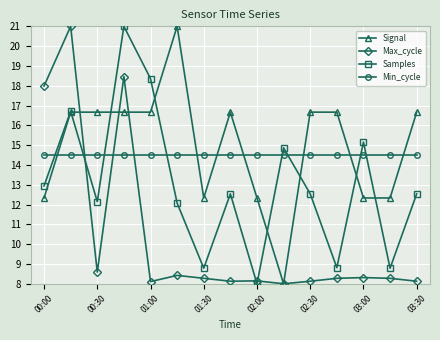

What is the lowest value of the Signal series?

8.0